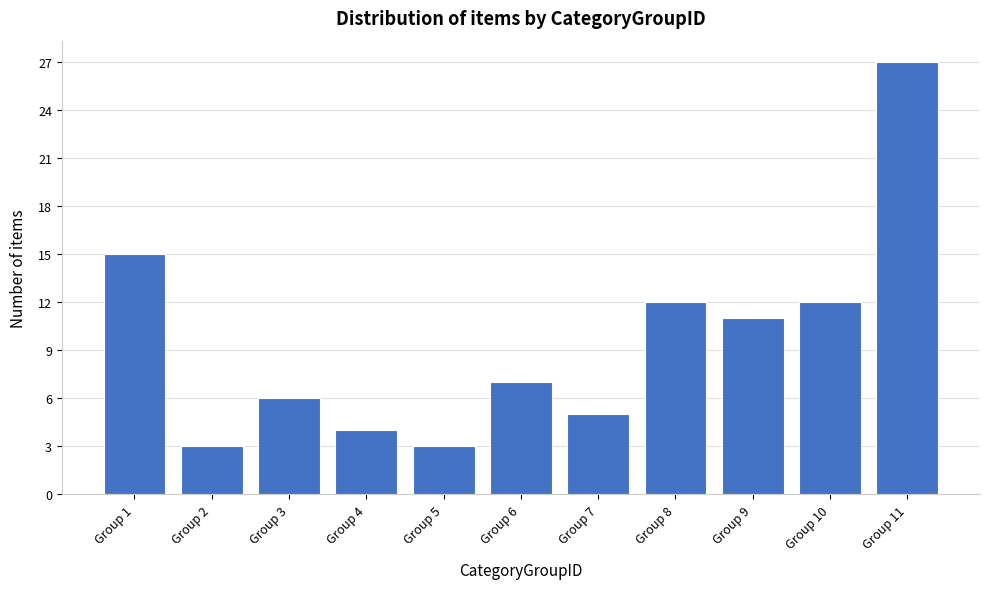

Reading left to right, what are all the values shown in this chart?

Group 1=15	Group 2=3	Group 3=6	Group 4=4	Group 5=3	Group 6=7	Group 7=5	Group 8=12	Group 9=11	Group 10=12	Group 11=27